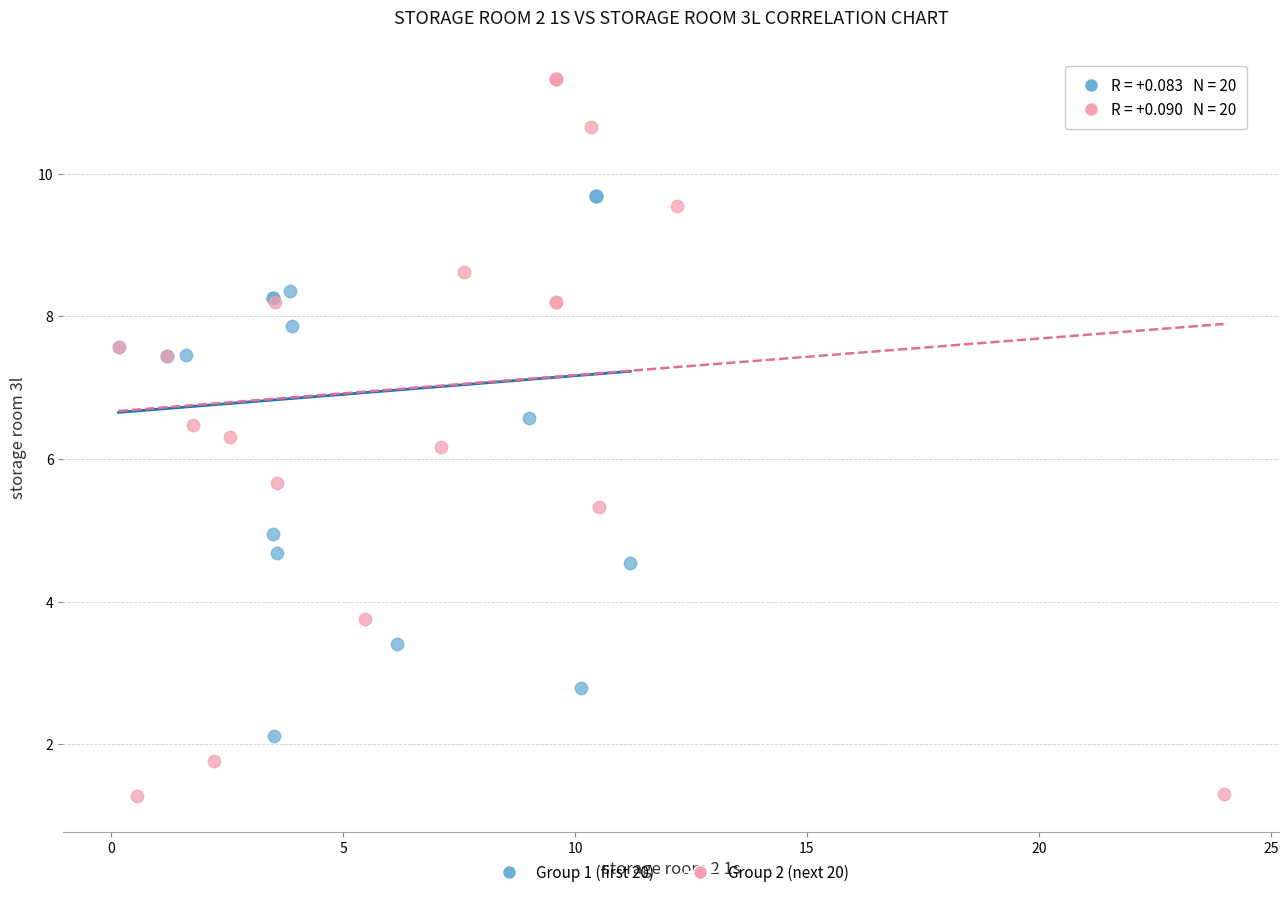

Which series has the largest Y range (max minus min)?

Group 2 (next 20)